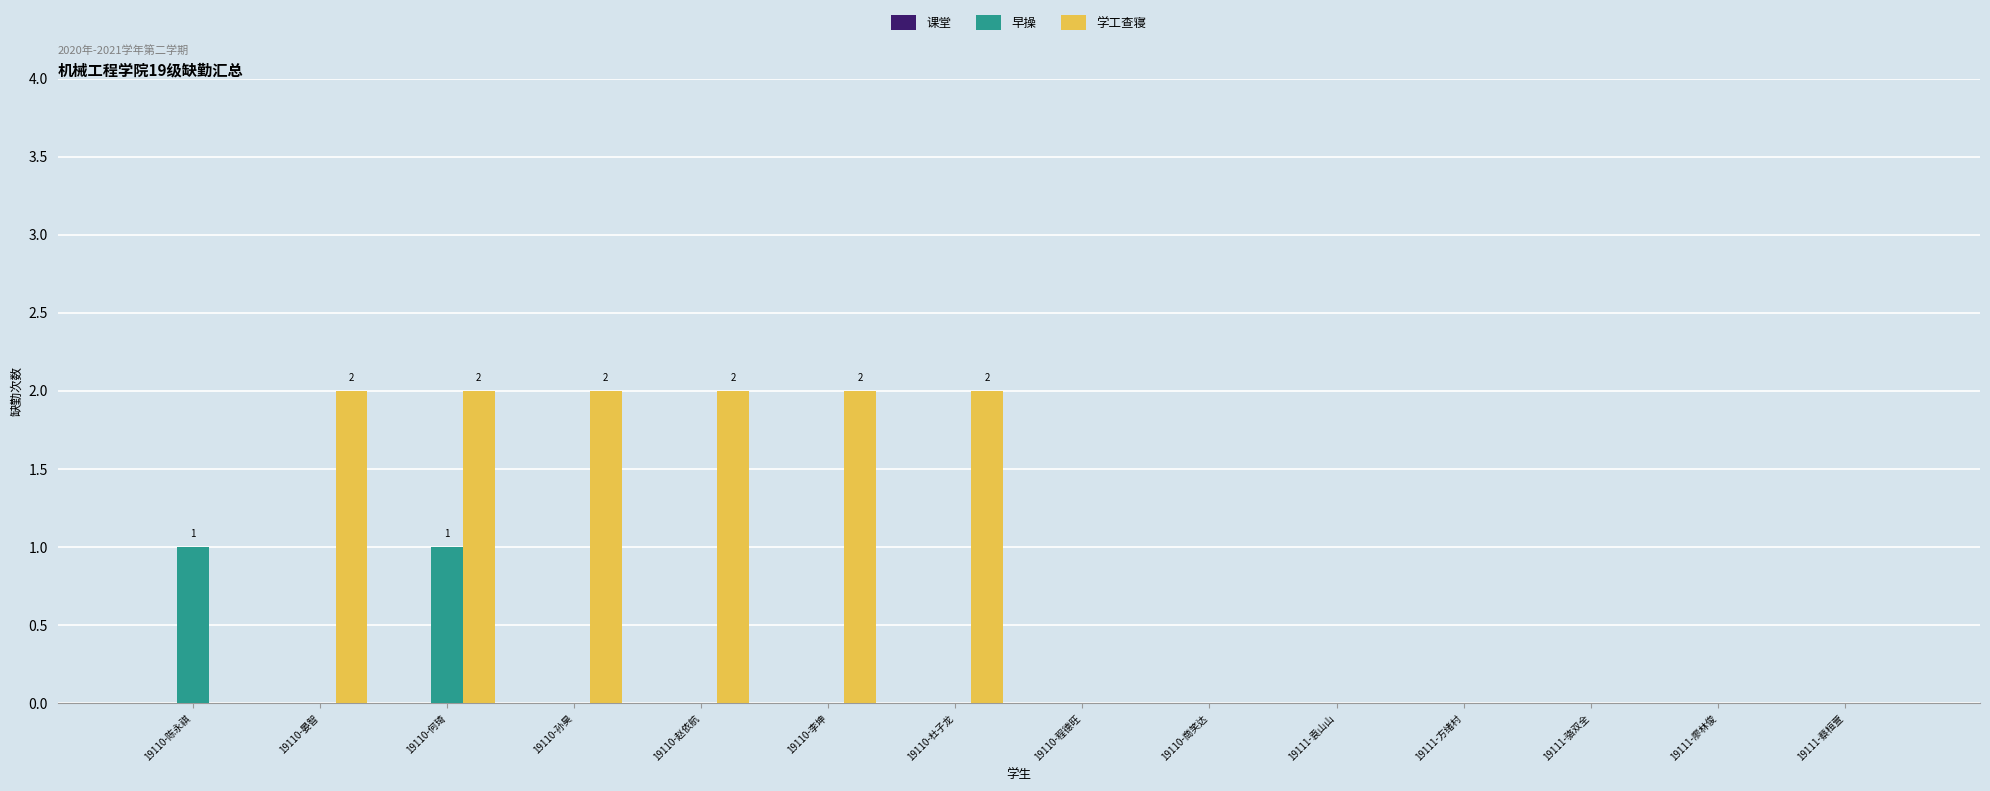

Which series has the largest total across all categories?

学工查寝